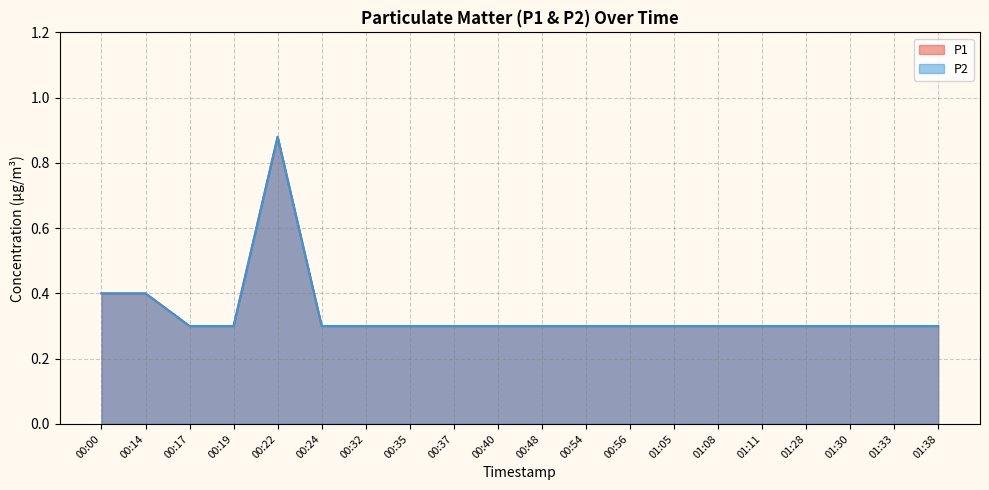

Does the chart have visible grid lines?

Yes